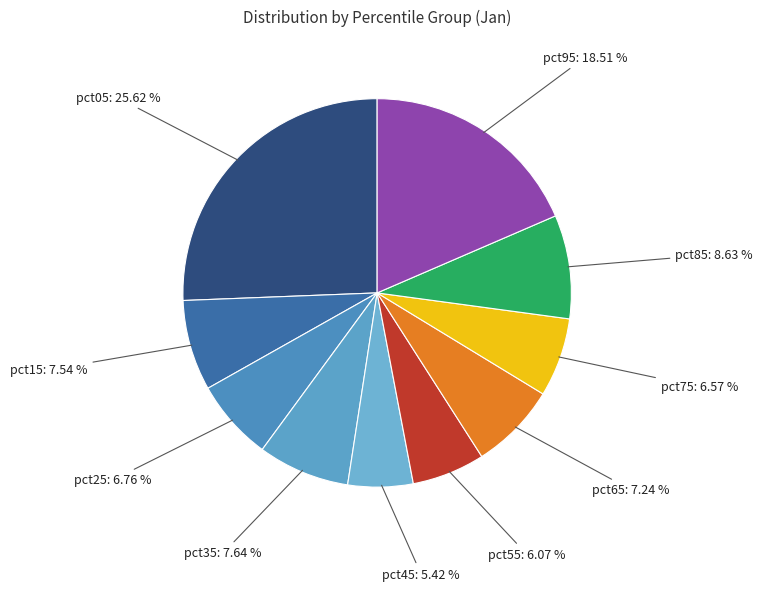

To the nearest percent, what is the average slice percentage?

10%